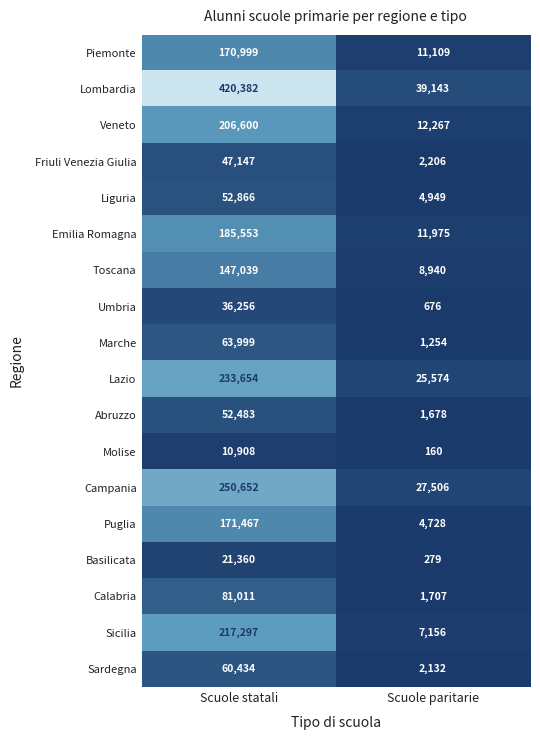

The Toscana series shows 12457 at Scuole paritarie. True or false?

False